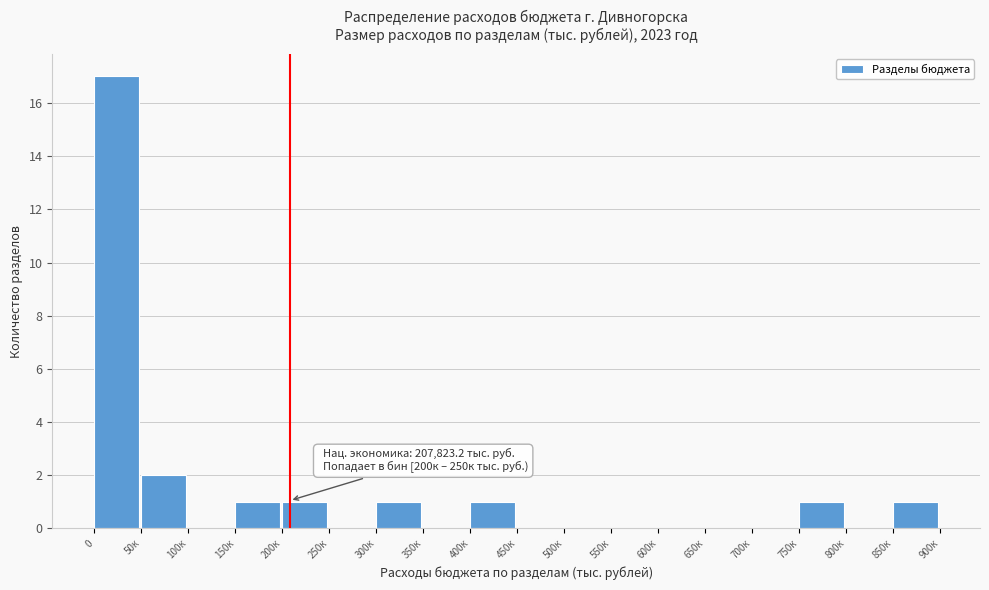

Reading left to right, list all the values displayed in this chart.

0=17	50к=2	100к=0	150к=1	200к=1	250к=0	300к=1	350к=0	400к=1	450к=0	500к=0	550к=0	600к=0	650к=0	700к=0	750к=1	800к=0	850к=1